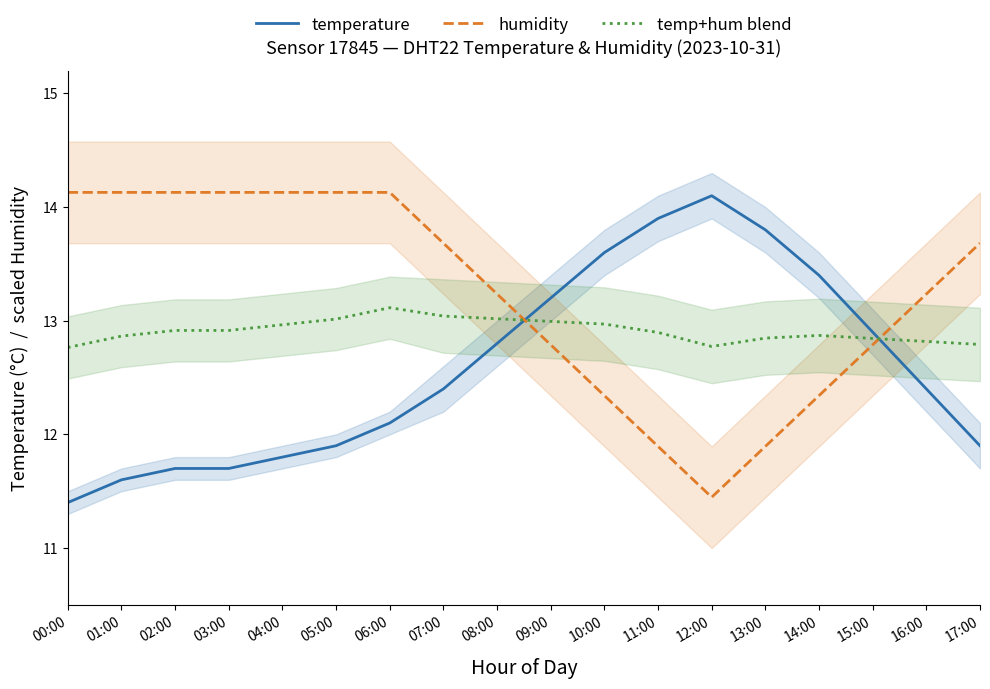

Where is the first local maximum for temperature?

12:00